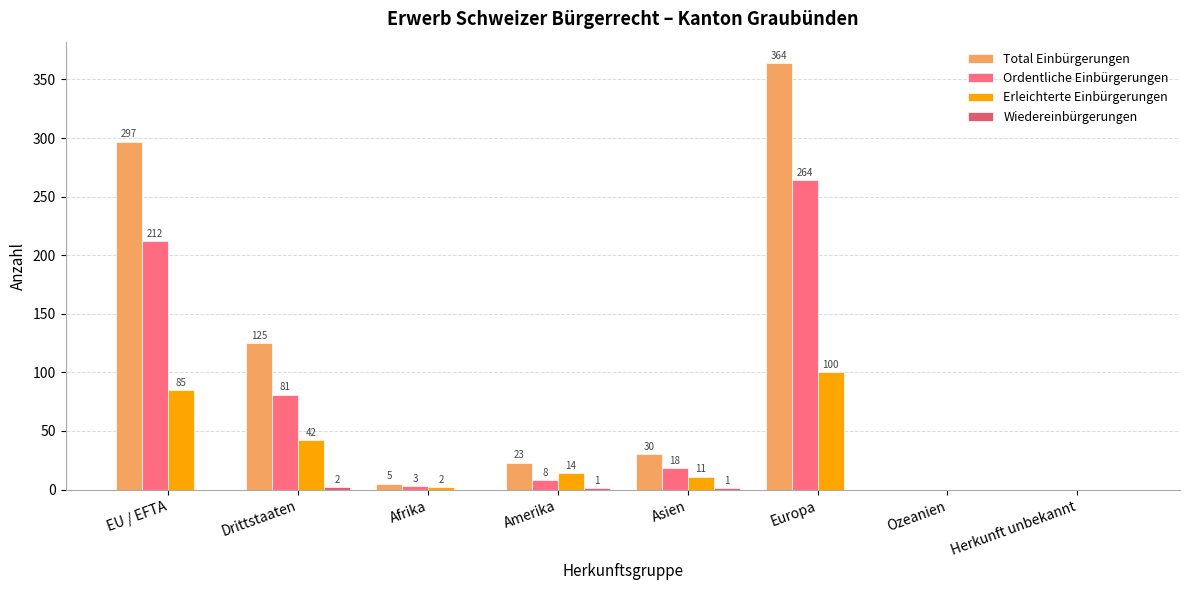

How many values in Ordentliche Einbürgerungen are above zero?

6